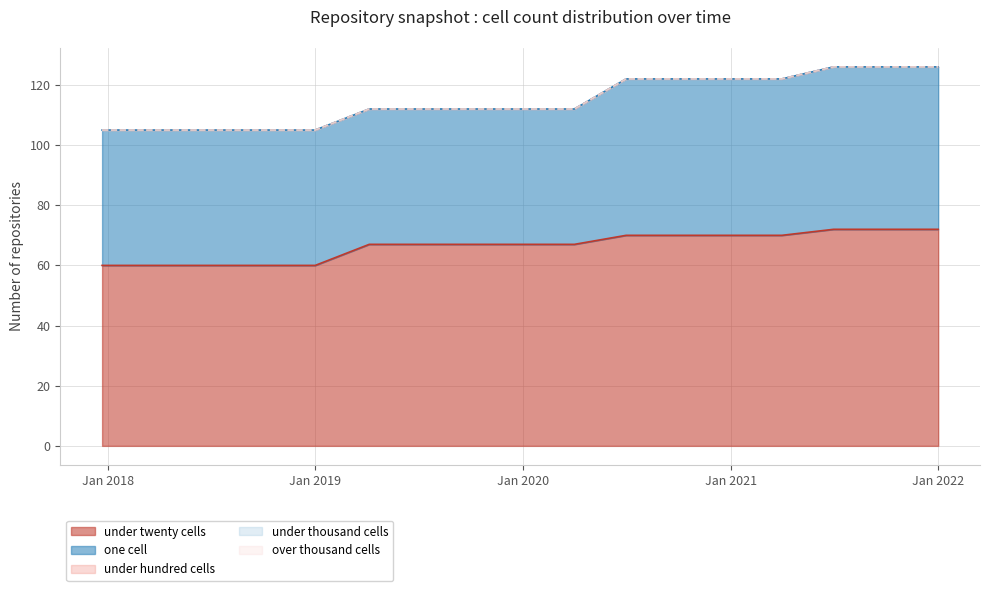

Where is one_cell nearest to the value 49?

2020-07-01